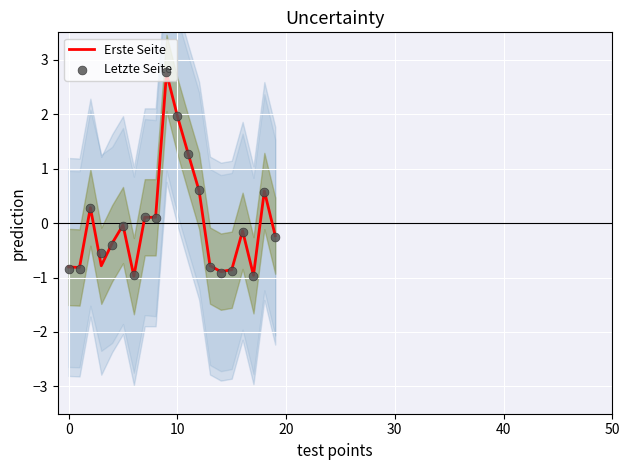

Which series reaches the minimum Y coordinate?

Erste Seite